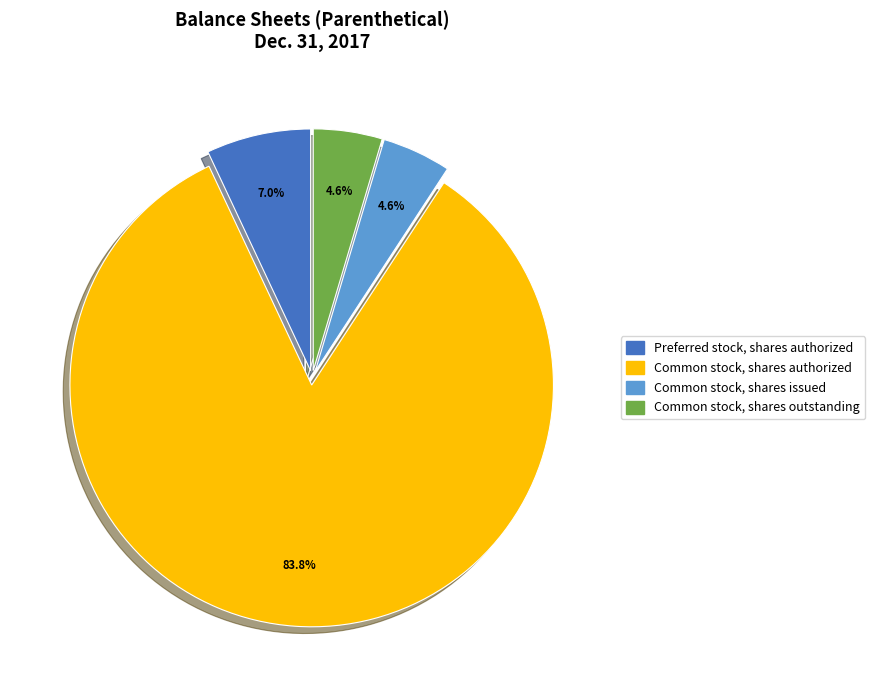

How many slices are in this pie chart?

4